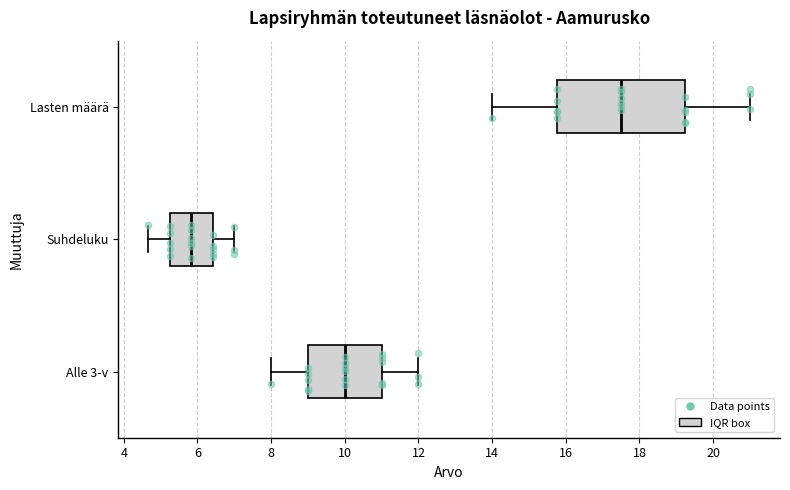

Reading bottom to top, transcribe this box plot: for each box, give where its median line is, the range the box spans, and where its two whiskers end, as read against the x-axis. The values are not printed on the chart, so give them approximately, as read against the axis.

Alle 3-v: median 10.0, box 9.0 to 11.0, whiskers 8.0 to 12.0
Suhdeluku: median 5.8, box 5.2 to 6.4, whiskers 4.6 to 7.0
Lasten määrä: median 17.6, box 15.8 to 19.2, whiskers 14.0 to 21.0